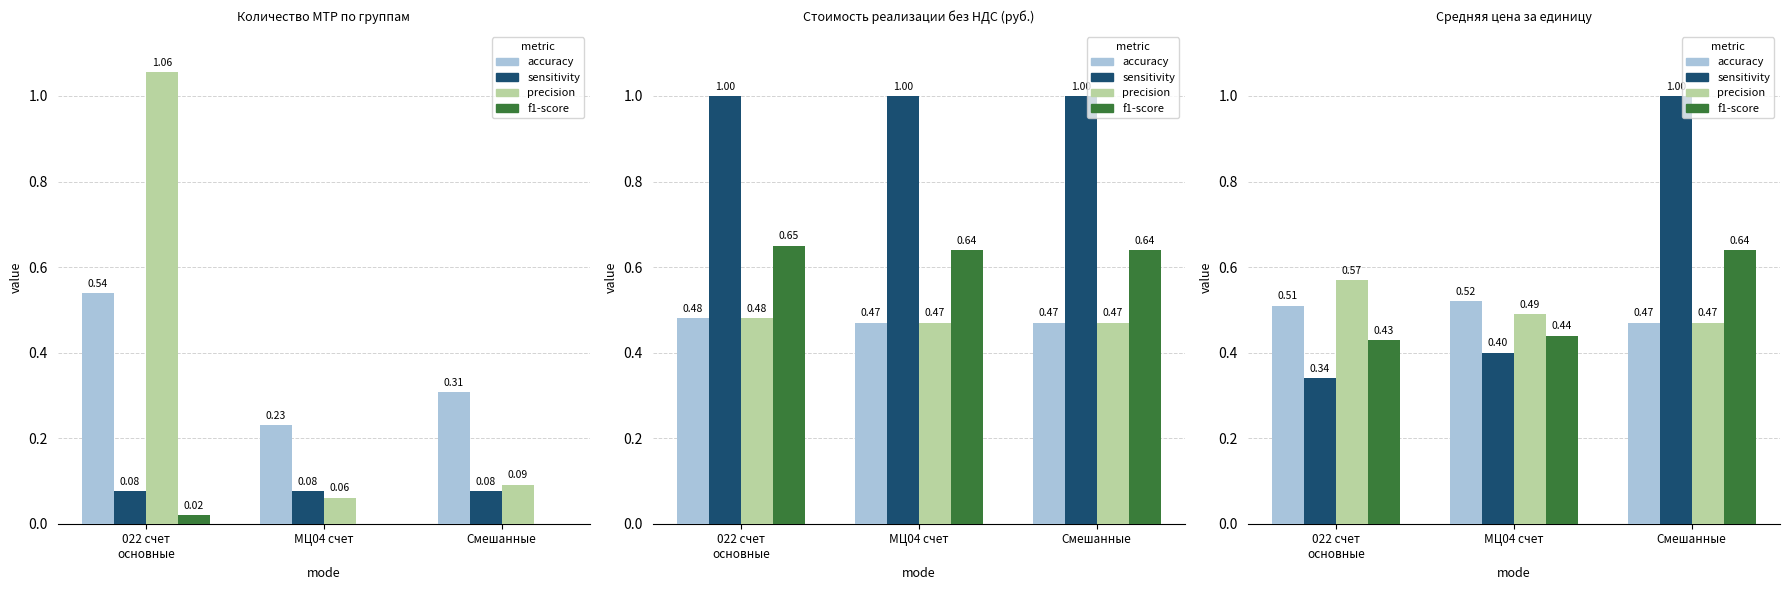

Which category has the lowest value across all series?

022 счет
основные